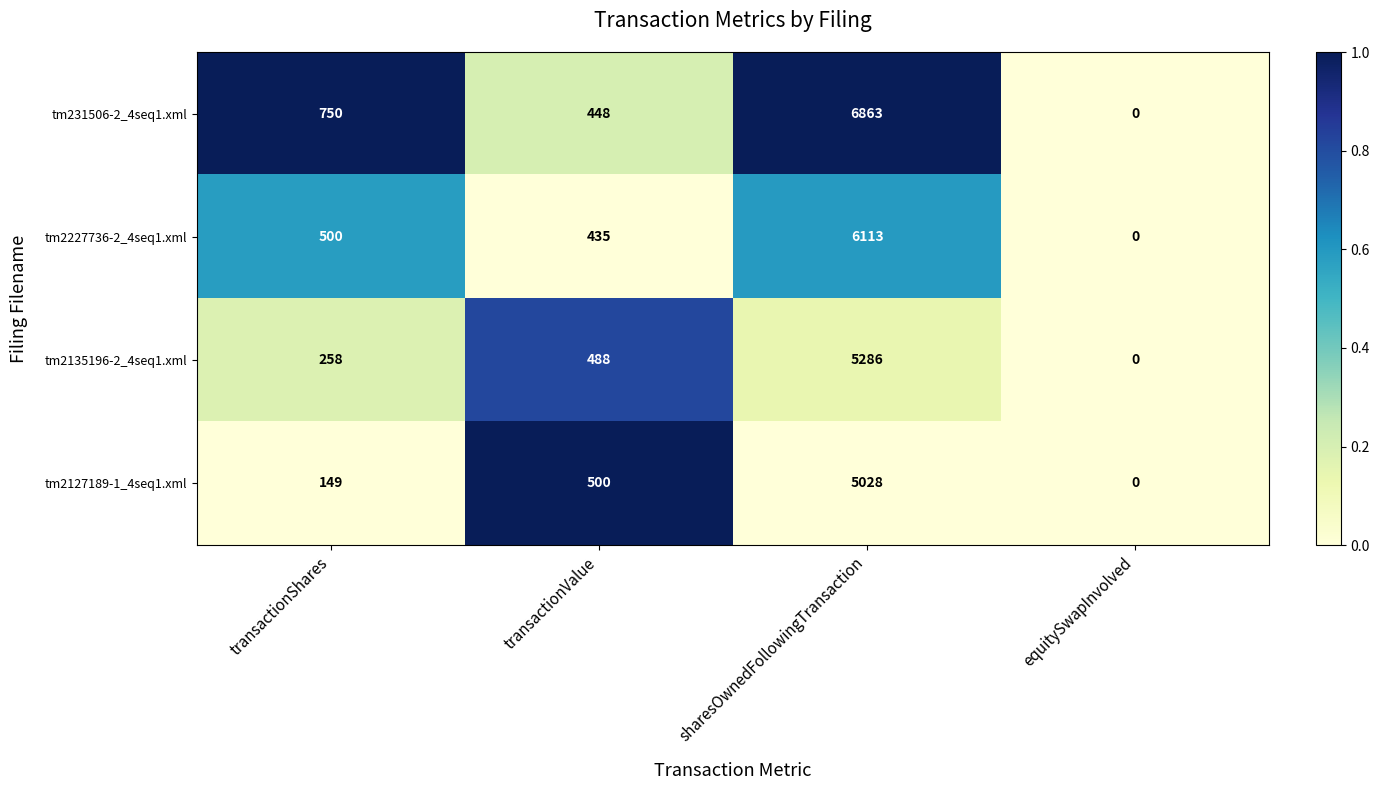

Which series has the largest range (max minus min)?

tm231506-2_4seq1.xml